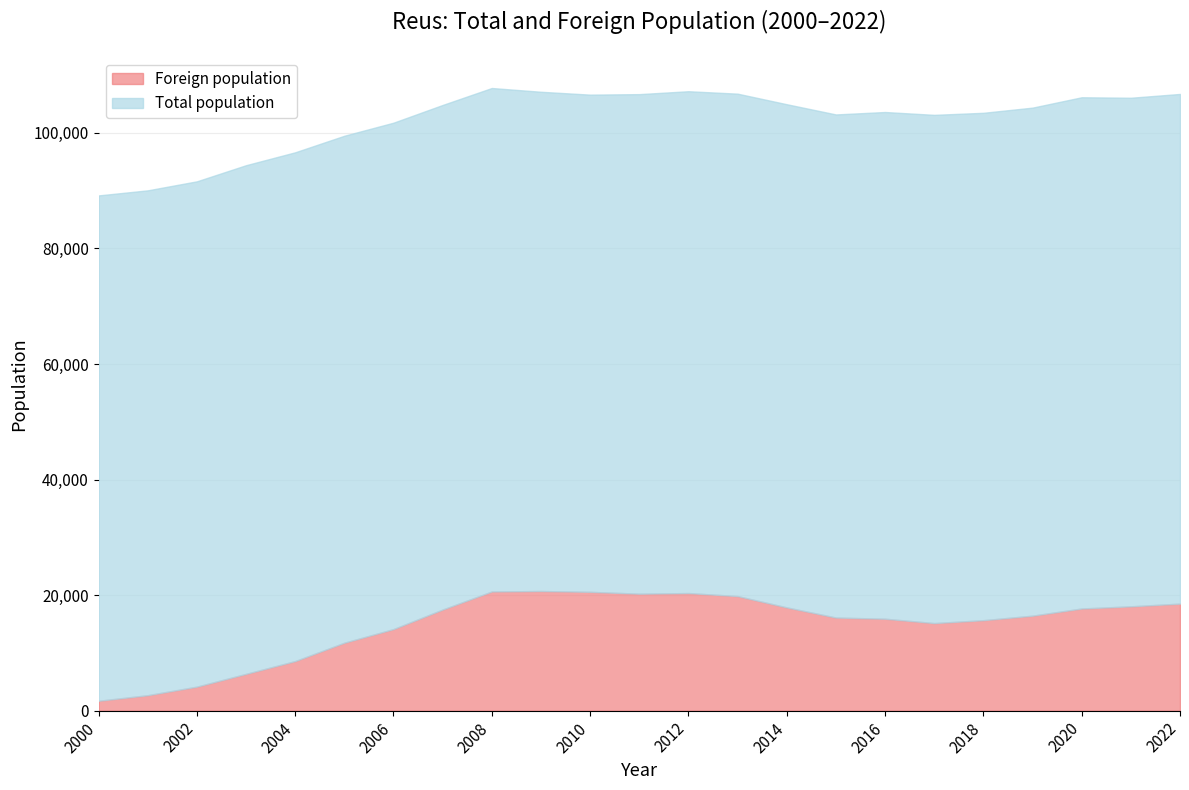

Reading left to right, what are all the values shown in this chart?

Total population: 2000=89179	2001=90056	2002=91616	2003=94407	2004=96642	2005=99505	2006=101767	2007=104835	2008=107770	2009=107118	2010=106622	2011=106709	2012=107211	2013=106790	2014=104962	2015=103194	2016=103615	2017=103123	2018=103477	2019=104373	2020=106168	2021=106084	2022=106741
Foreign population: 2000=1710	2001=2674	2002=4155	2003=6366	2004=8582	2005=11760	2006=14119	2007=17502	2008=20626	2009=20707	2010=20565	2011=20243	2012=20353	2013=19830	2014=17874	2015=16117	2016=15913	2017=15156	2018=15661	2019=16441	2020=17683	2021=18058	2022=18527